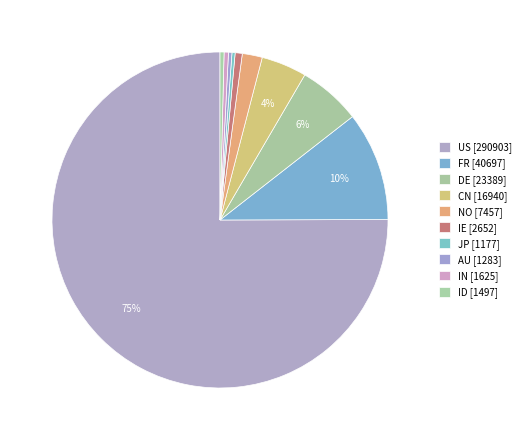

How many segments does this pie chart have?

10